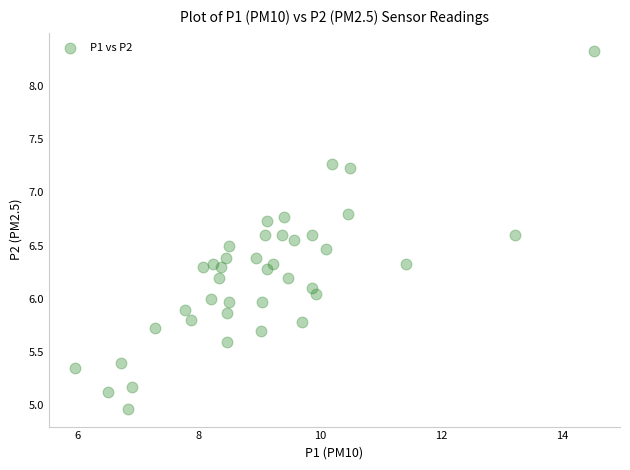

What is the range of X values (max minus min)?

8.6